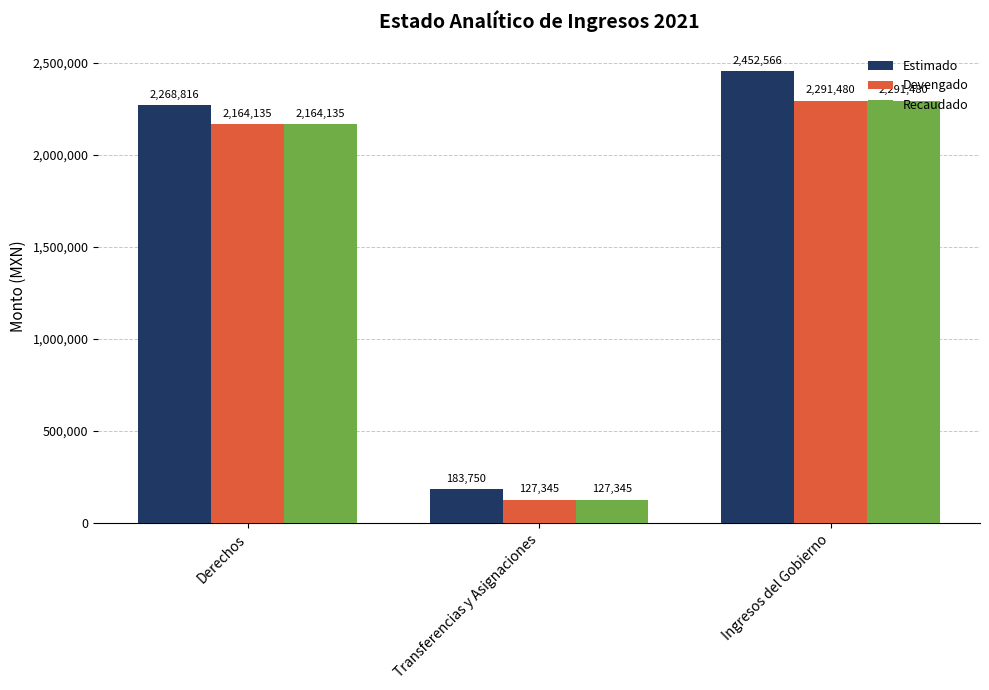

At which category is the sum across all series the highest?

Ingresos del Gobierno